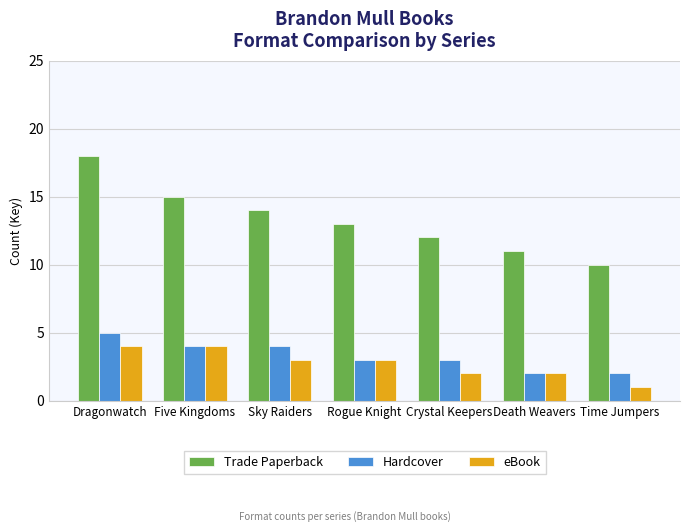

Count the Trade Paperback values in the range 11 to 15.

5